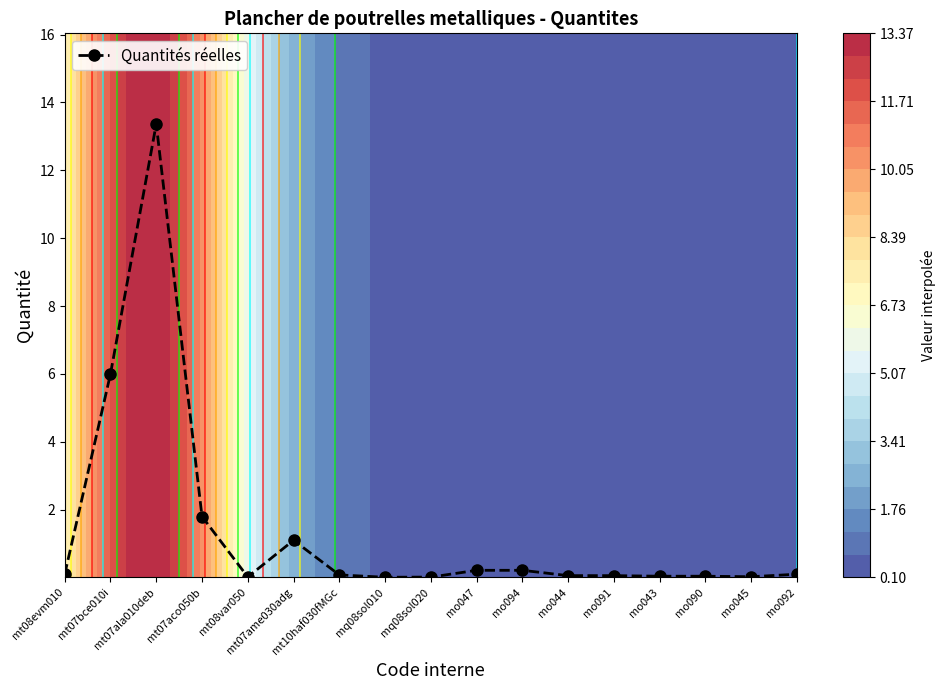

What is the difference between the maximum and second lowest values?

13.3